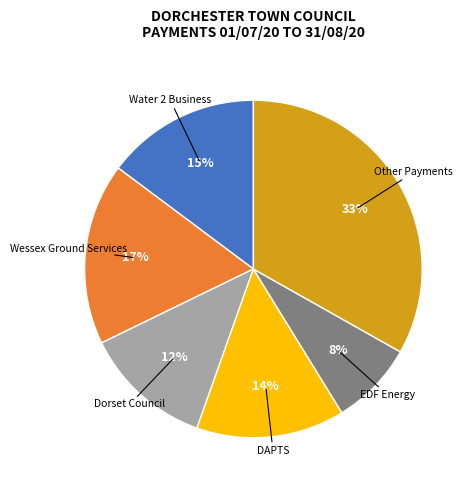

To the nearest percent, what is the combined percentage of DAPTS and EDF Energy?

22%